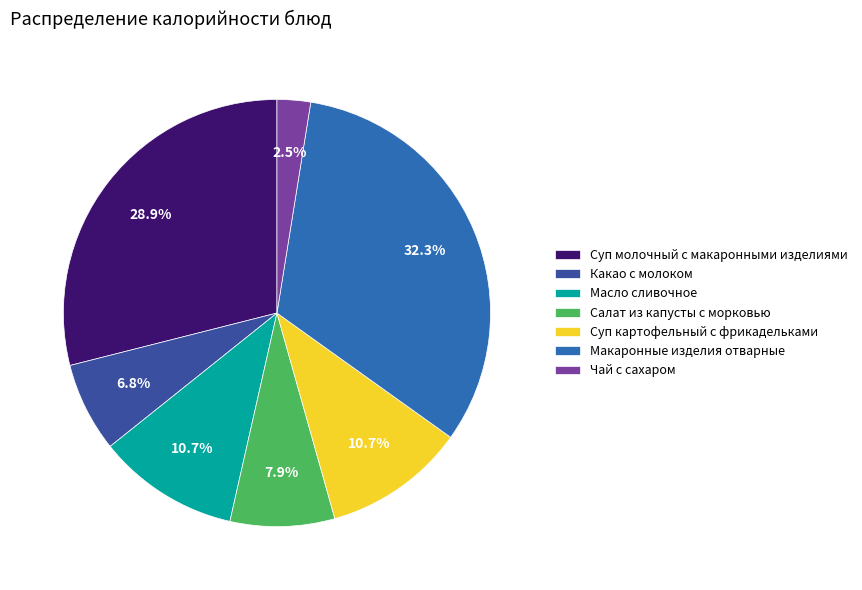

Rank the categories by value from highest to lowest.

Макаронные изделия отварные, Суп молочный с макаронными изделиями, Суп картофельный с мясными фрикадельками, Масло сливочное (порциями), Салат из белокочанной капусты с морковью, Какао с молоком, Чай с сахаром